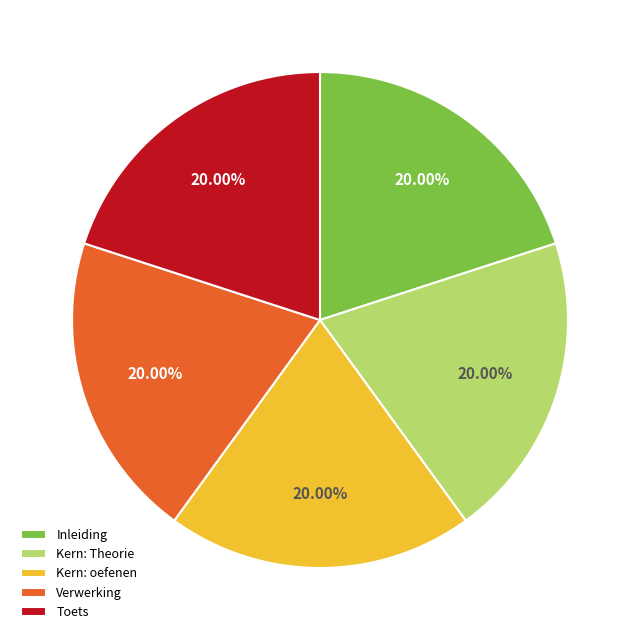

Is there any slice that represents more than half of the pie?

No